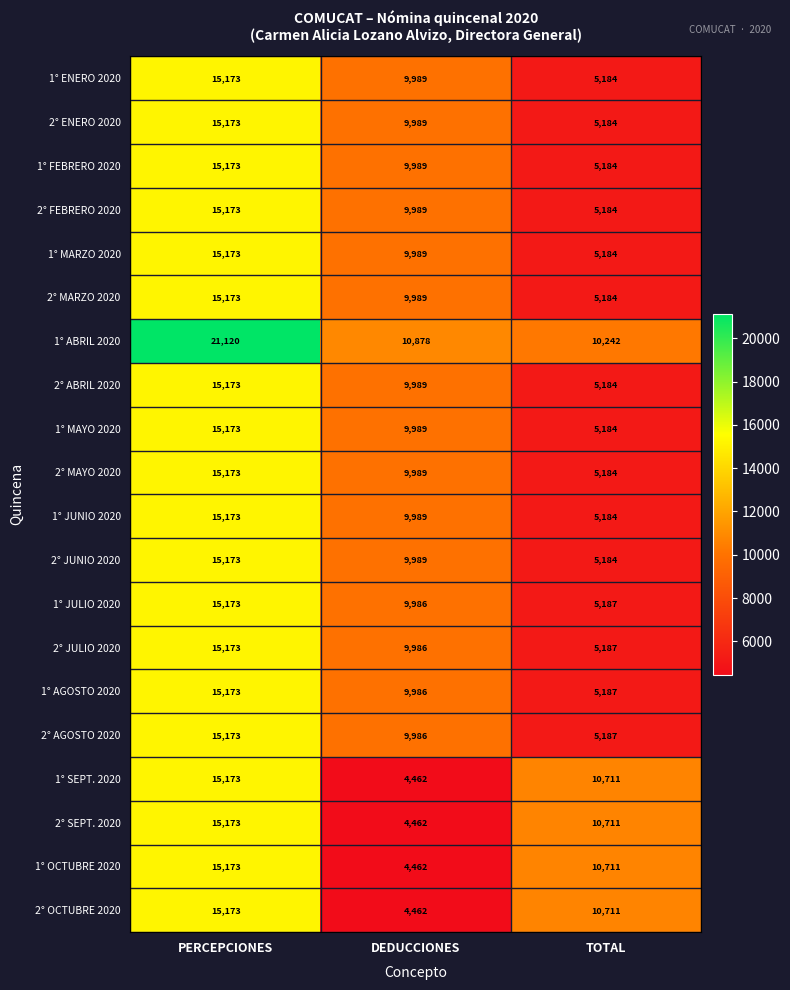

What is the difference between the highest and lowest values at DEDUCCIONES?

6416